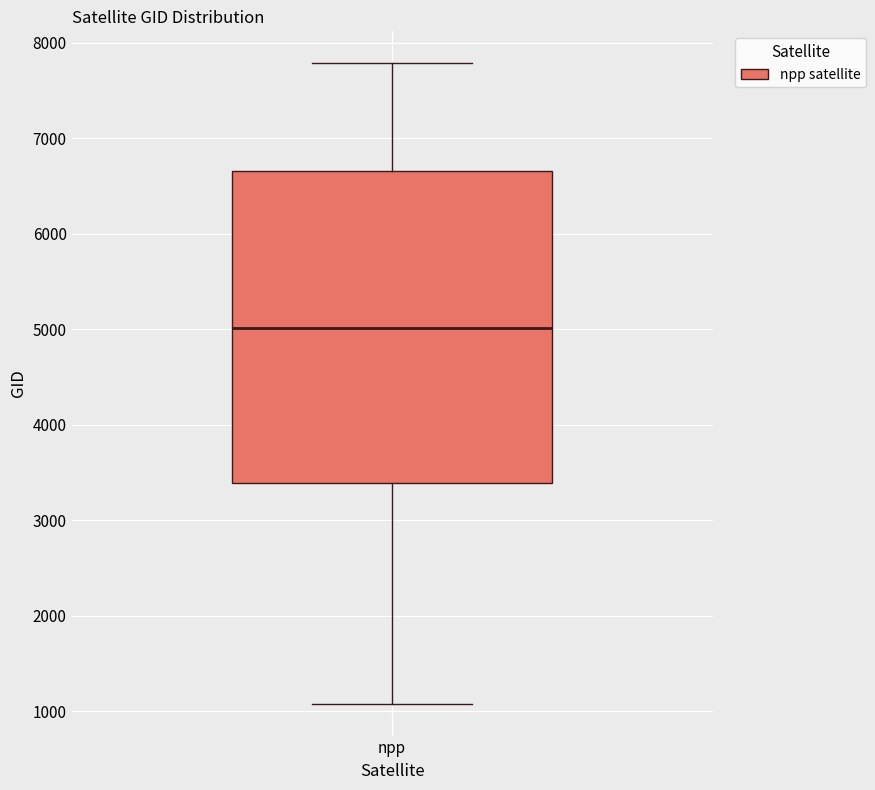

Transcribe this box plot: give where the median line is, the range the box spans, and where the two whiskers end, as read against the y-axis. The values are not printed on the chart, so give them approximately, as read against the axis.

median 5000, box 3400 to 6700, whiskers 1100 to 7800